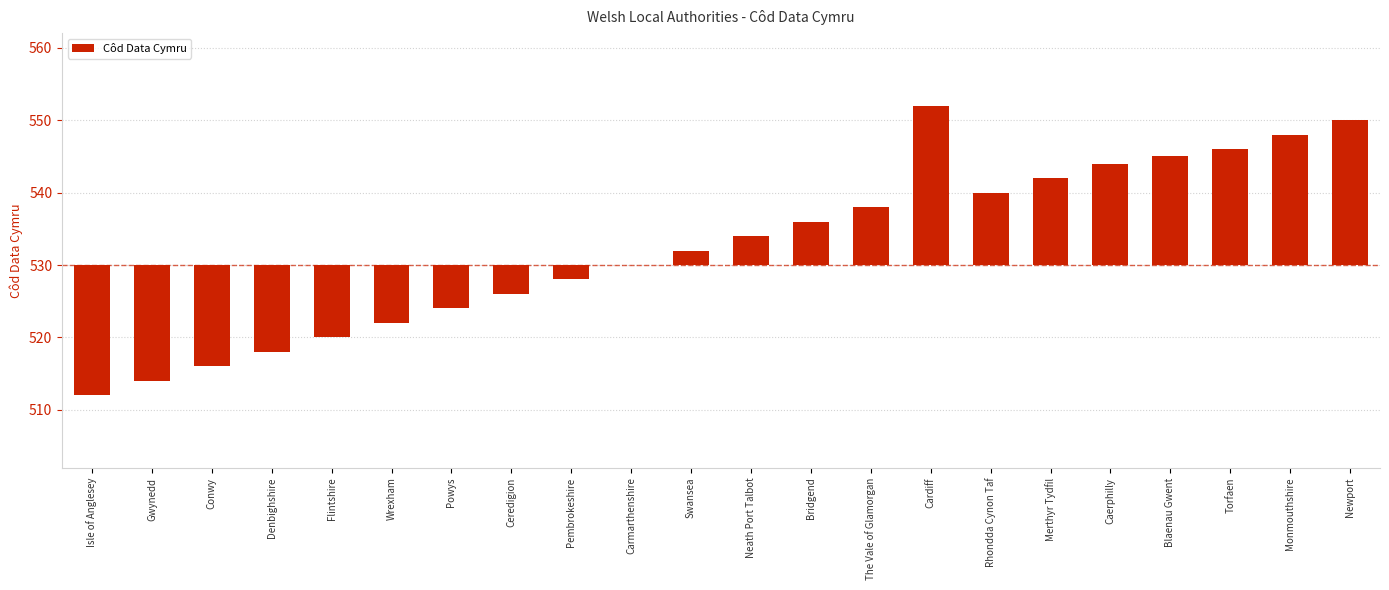

The chart shows a value of -30 at Isle of Anglesey. True or false?

False